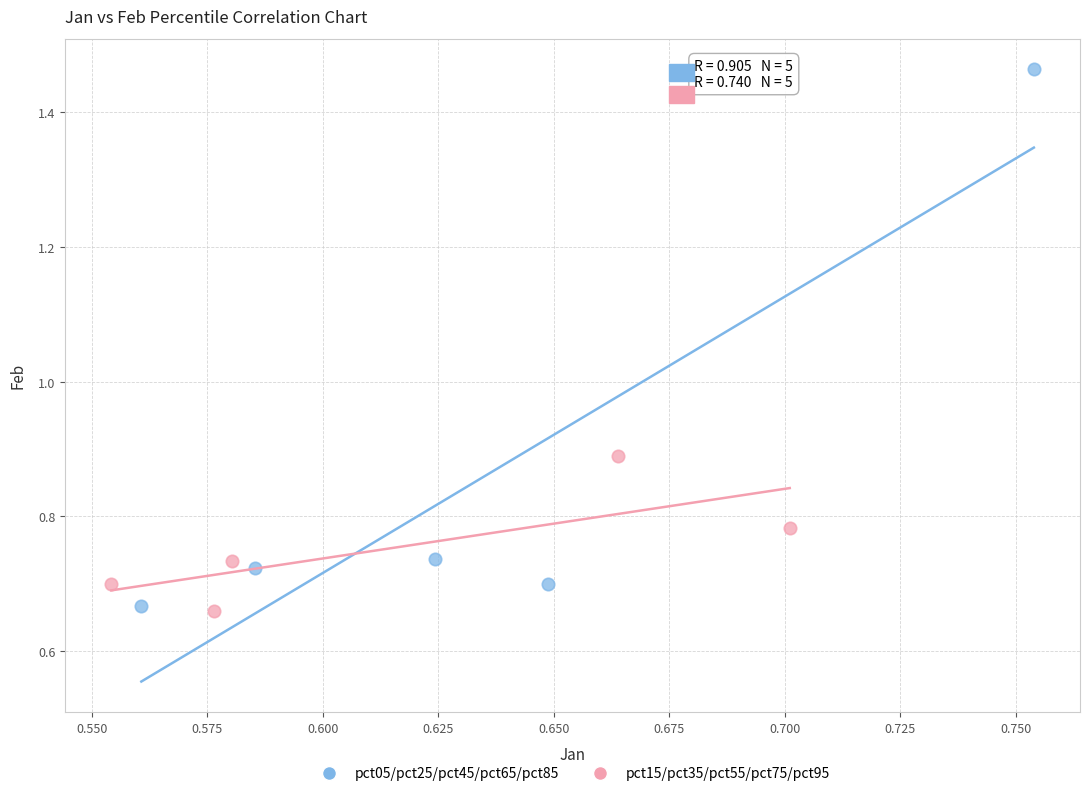

Which series has the widest spread of Y values?

pct05/pct25/pct45/pct65/pct85